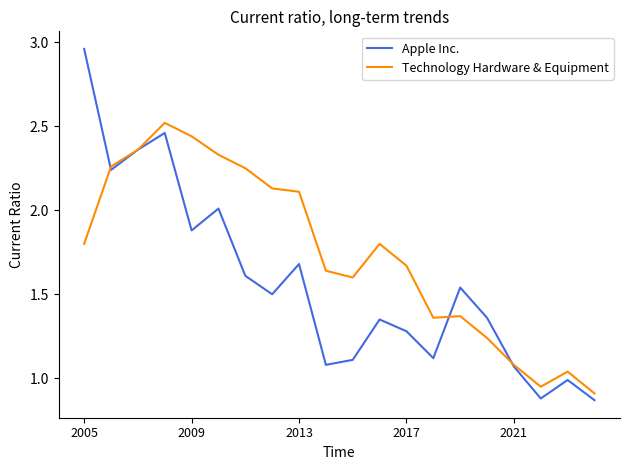

Which series has the largest total across all categories?

Technology Hardware & Equipment